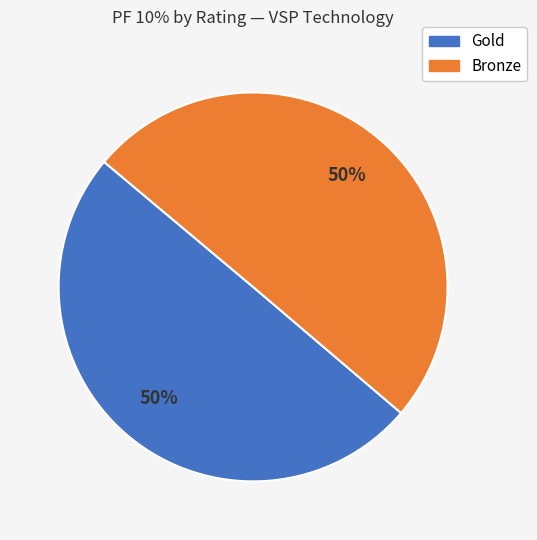

Count the number of slices in the pie.

2